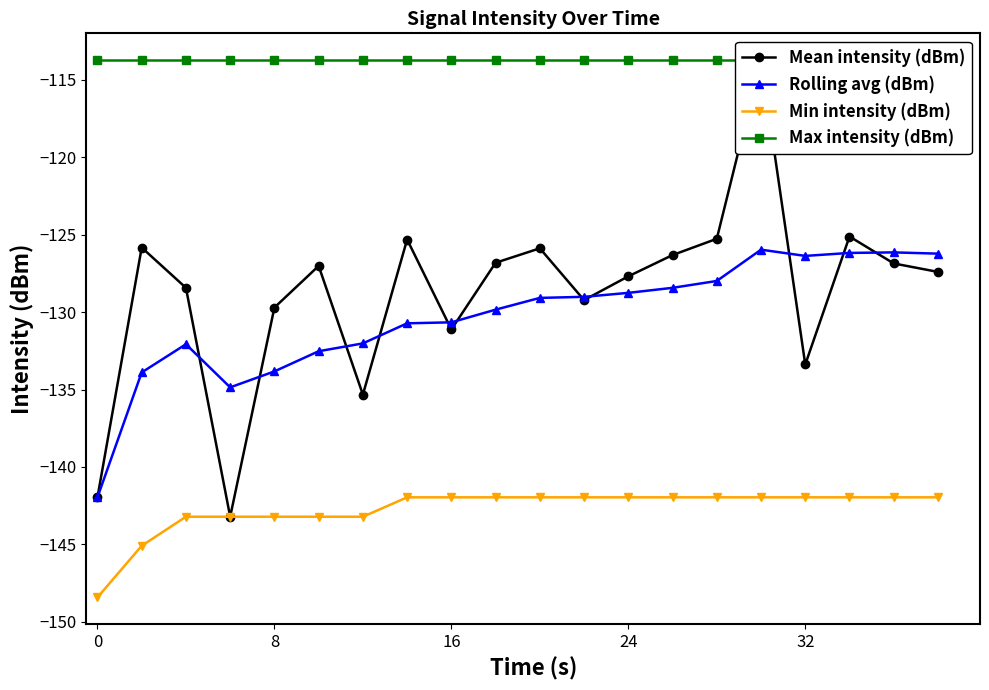

True or false: Max intensity (dBm) has more than 2 points higher than both neighbors.

False